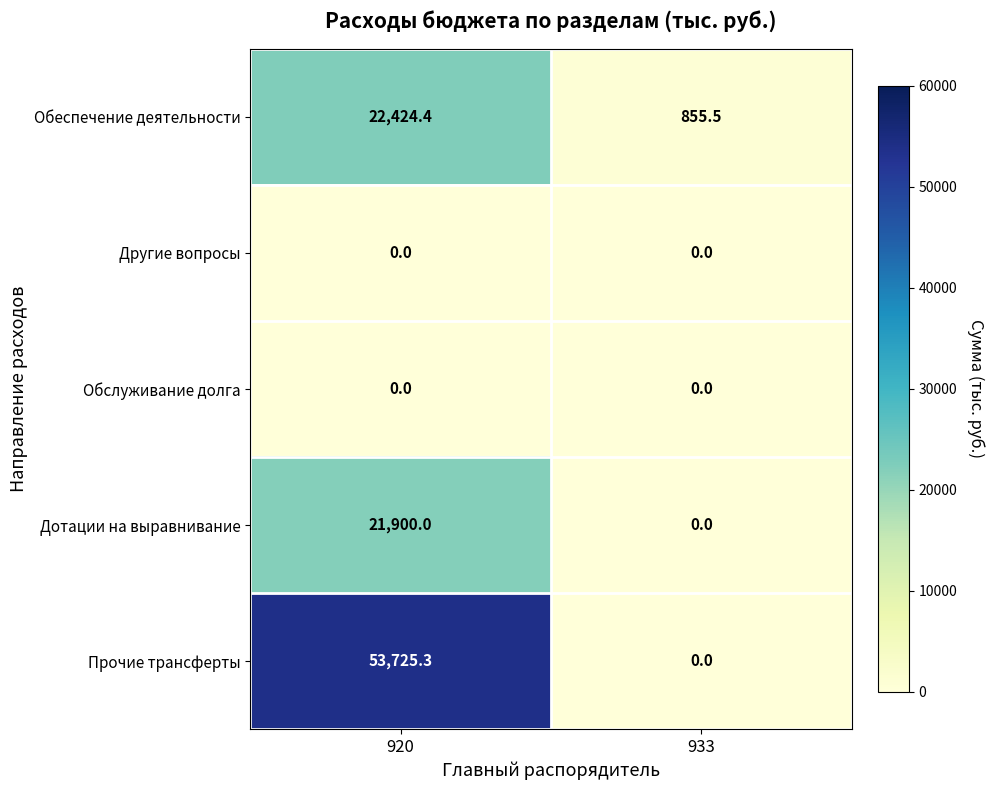

Which series has the widest spread of values?

Прочие трансферты